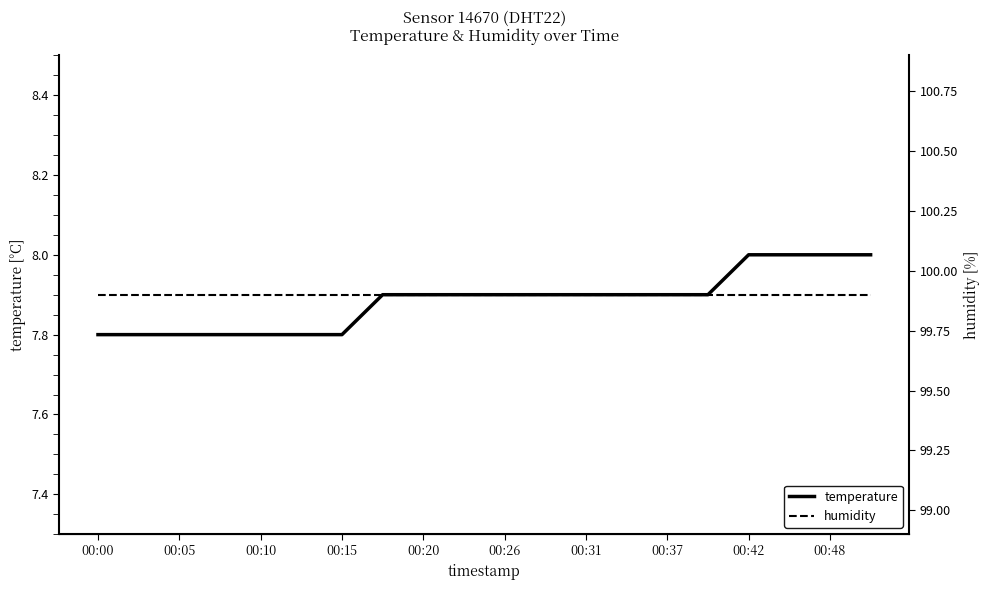

Which series has the widest spread of values?

temperature